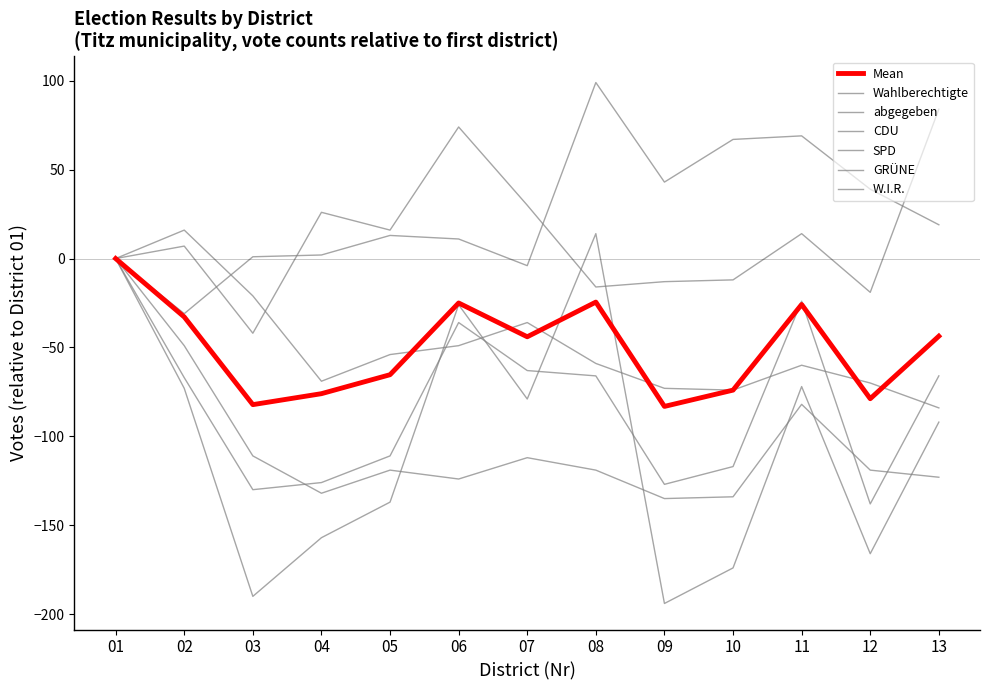

Is this an area chart (filled region under the line)?

No